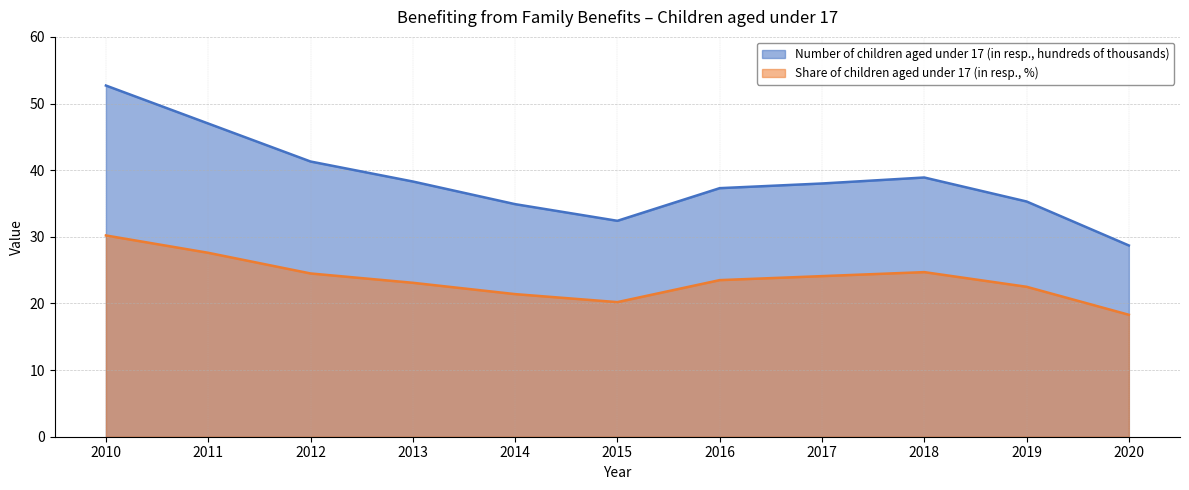

Rank the series by their maximum value, from highest to lowest.

Number of children aged under 17 (in resp., hundreds of thousands), Share of children aged under 17 (in resp., %)